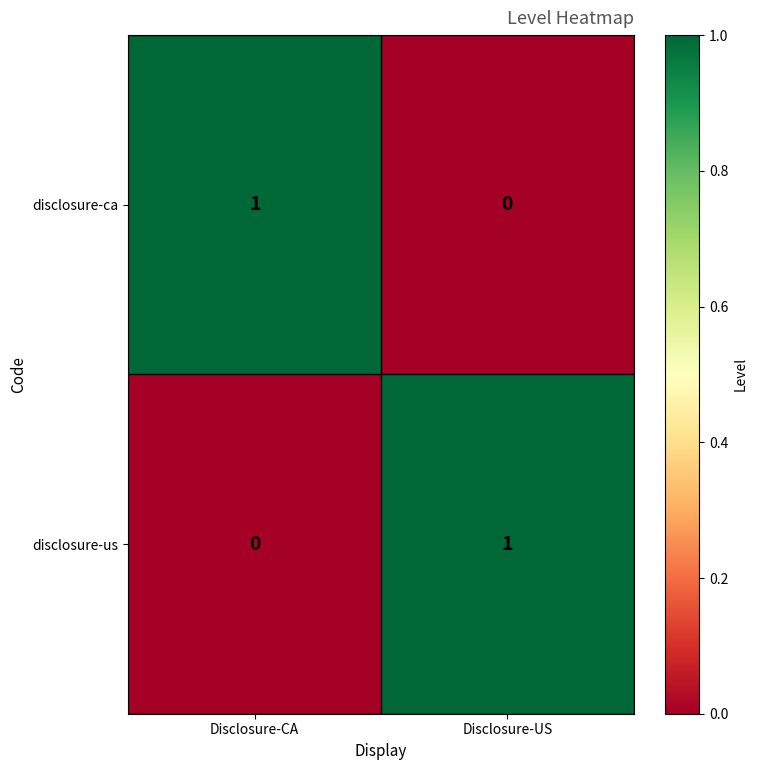

The disclosure-us series shows 1 at Disclosure-US. True or false?

True